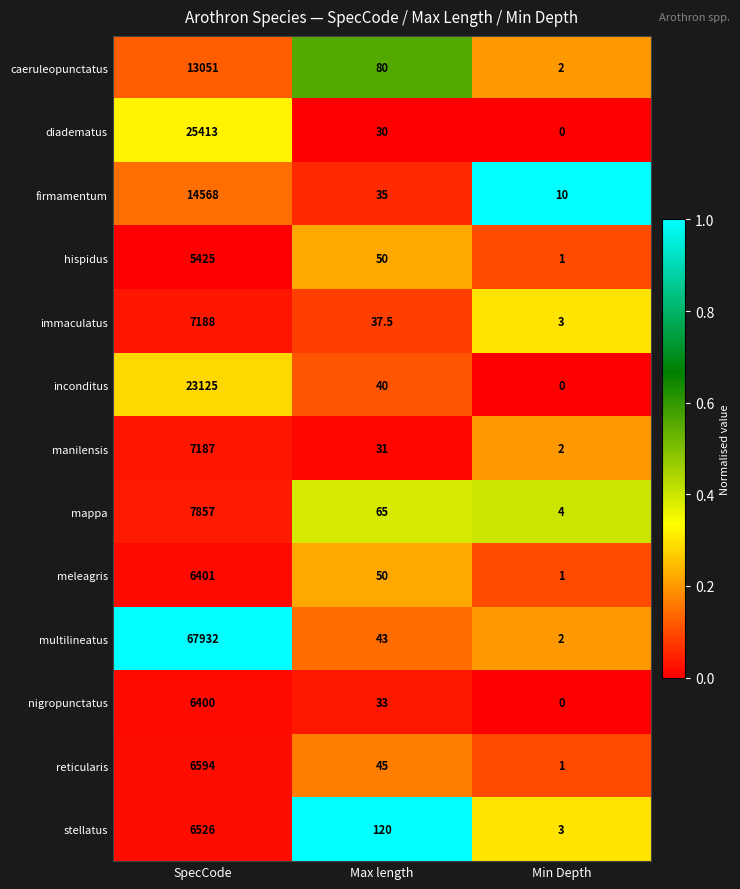

Which series has the widest spread of values?

multilineatus